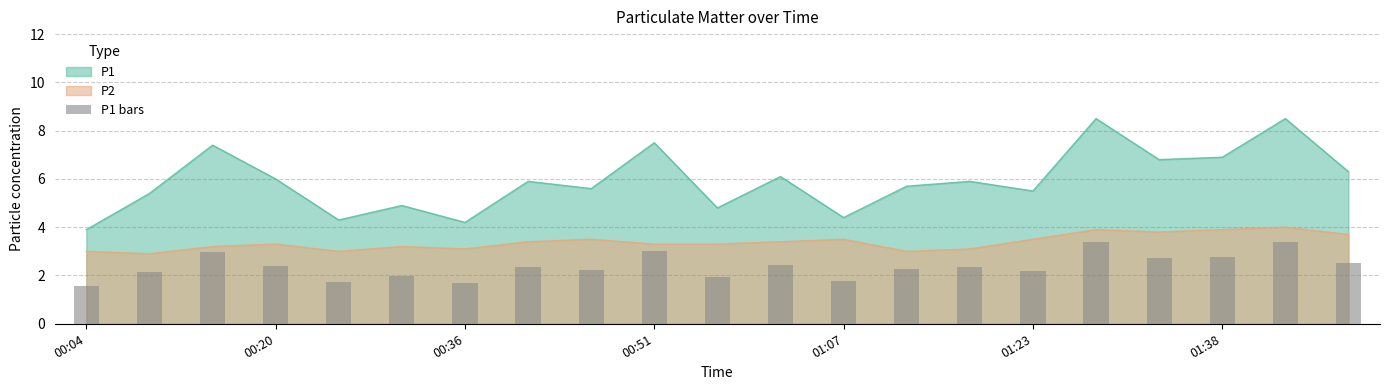

True or false: P1 has a value of 6.0 at 00:20.

True